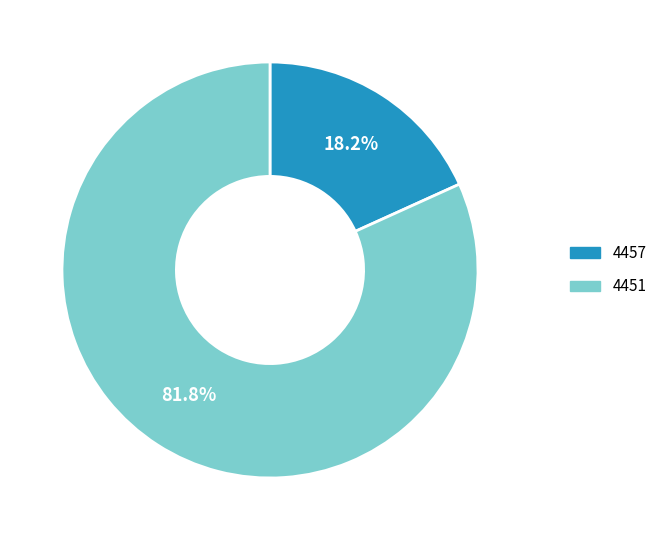

True or false: 4457 accounts for 18% of the total.

True